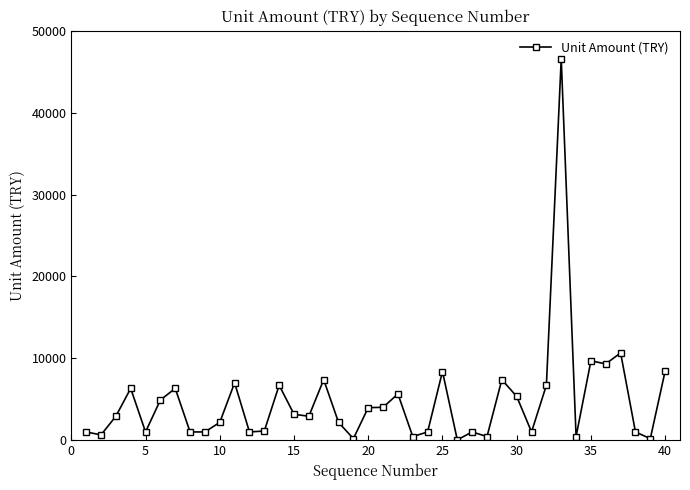

What is the smallest value displayed?

40